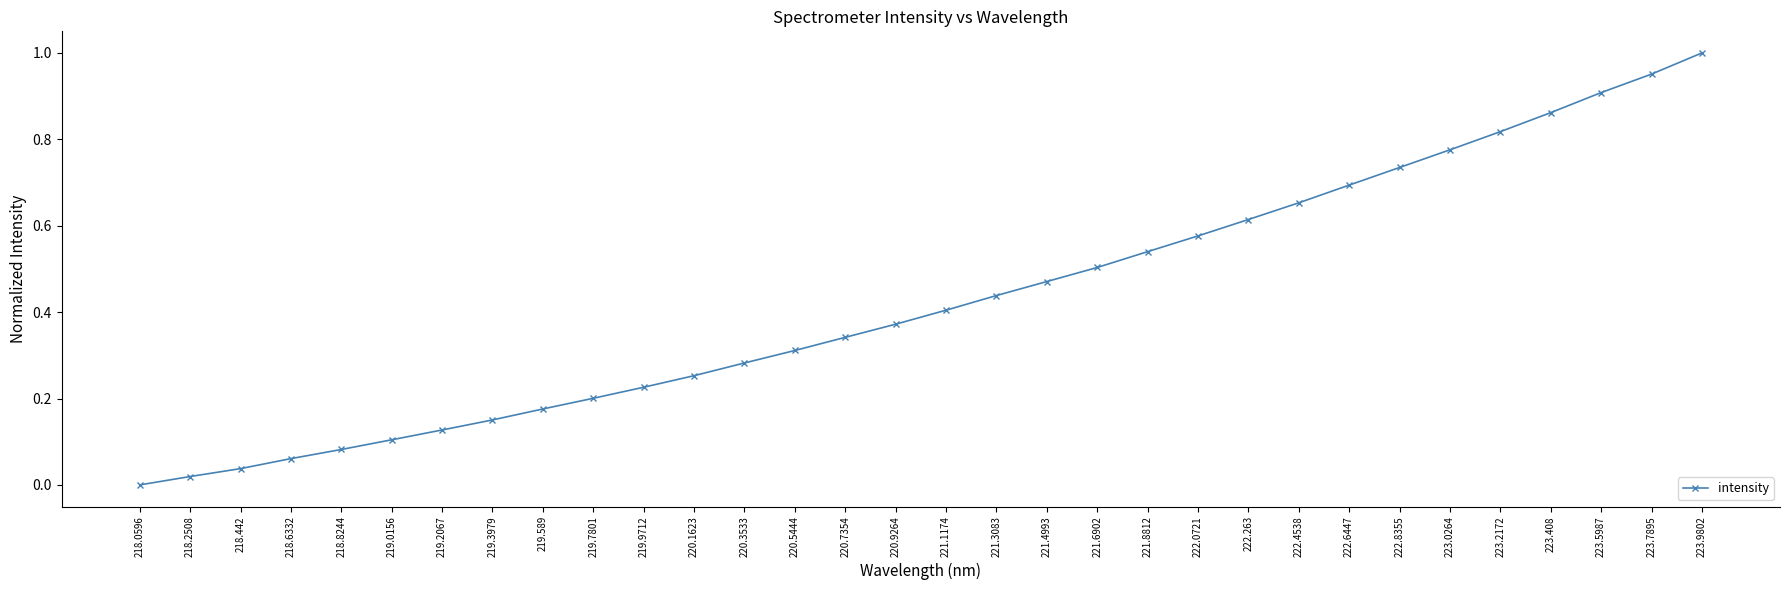

What is the label of the 29th point from the right?

218.6332